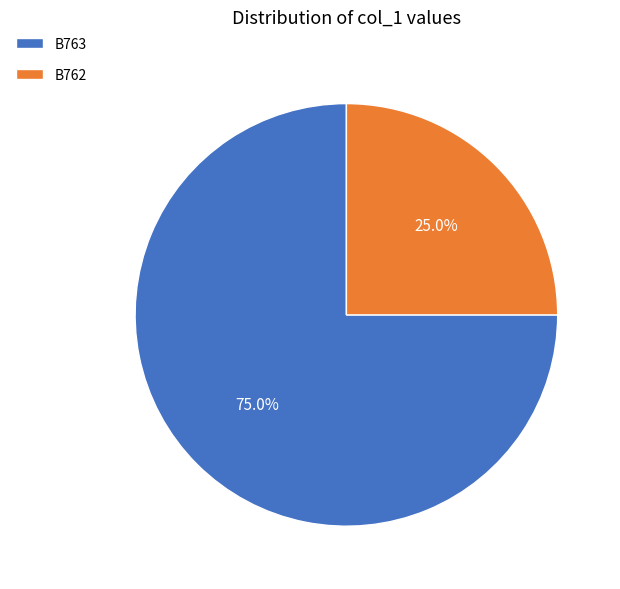

Rank the categories by value from lowest to highest.

B762, B763